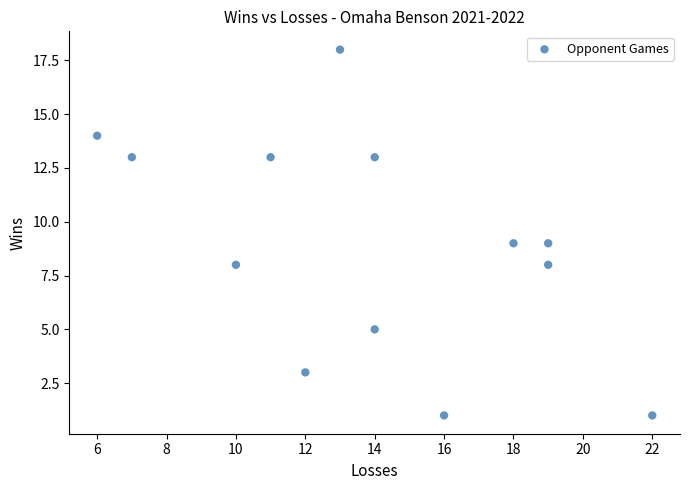

What is the range of X values (max minus min)?

16